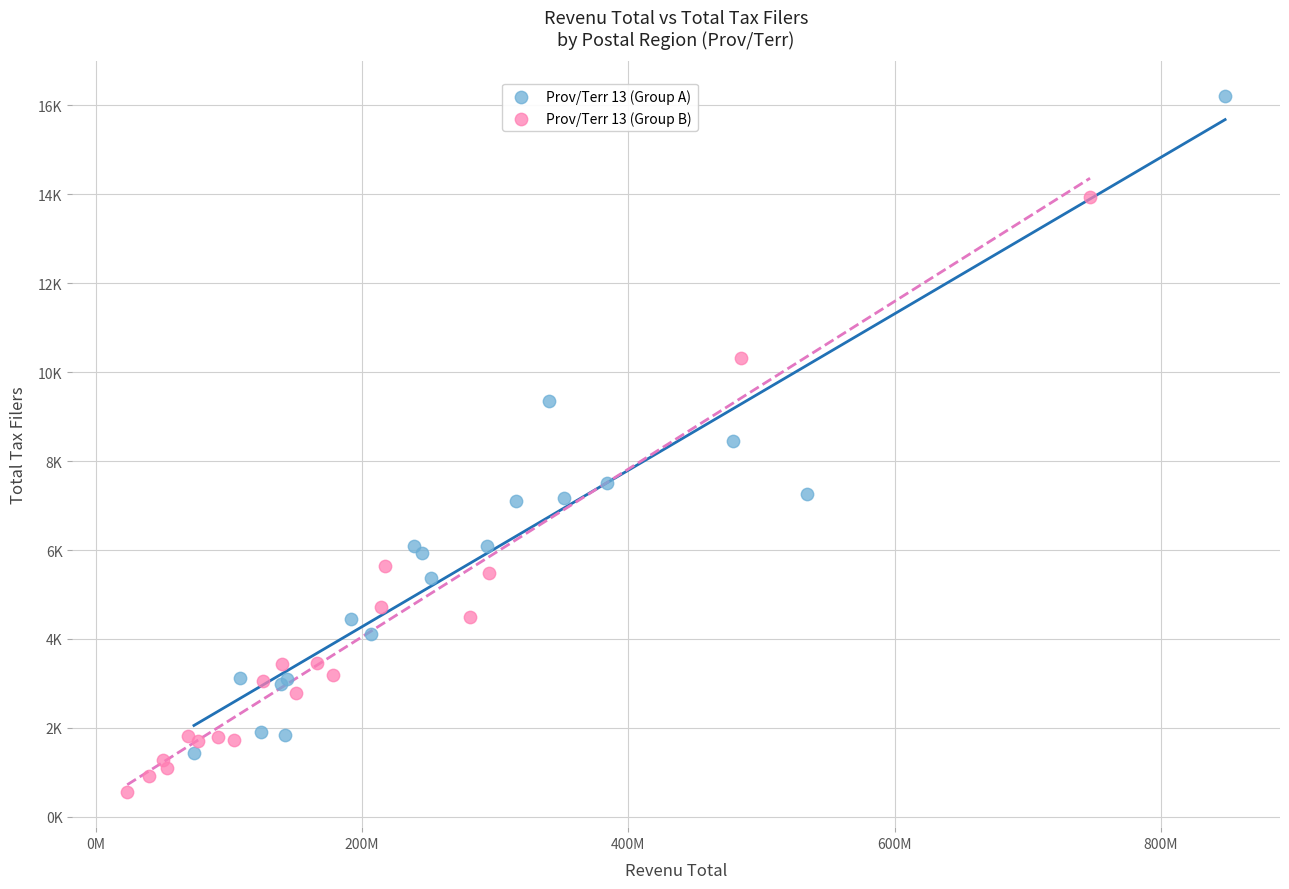

What are all the series names shown in the legend?

Prov/Terr 13 (Group A), Prov/Terr 13 (Group B)